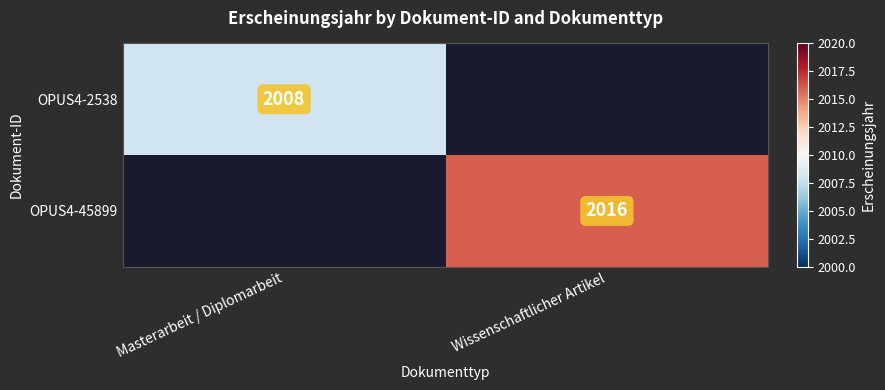

The OPUS4-45899 series shows 2016 at Wissenschaftlicher Artikel. True or false?

True